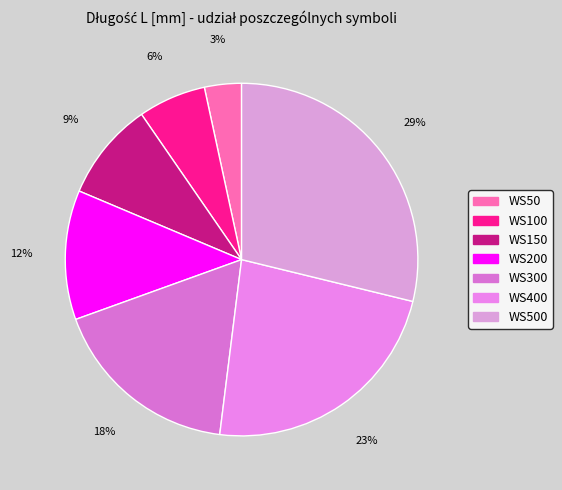

Rank the categories by value from highest to lowest.

WS500, WS400, WS300, WS200, WS150, WS100, WS50